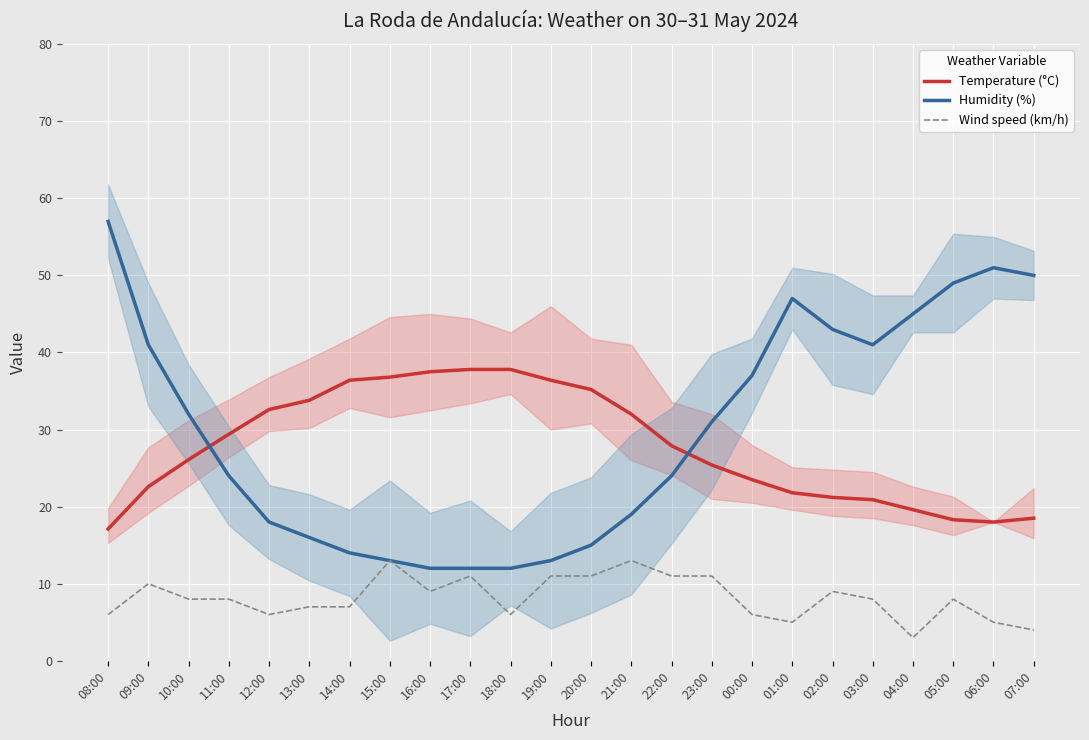

At which label does Temperature (°C) first exceed 27?

11:00